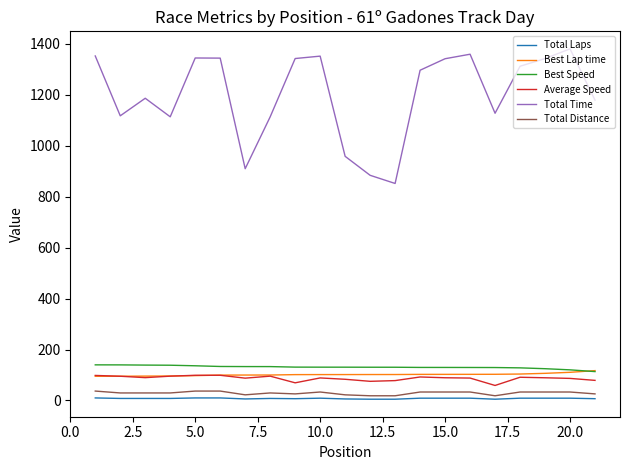

Which series has the largest total across all categories?

Total Time